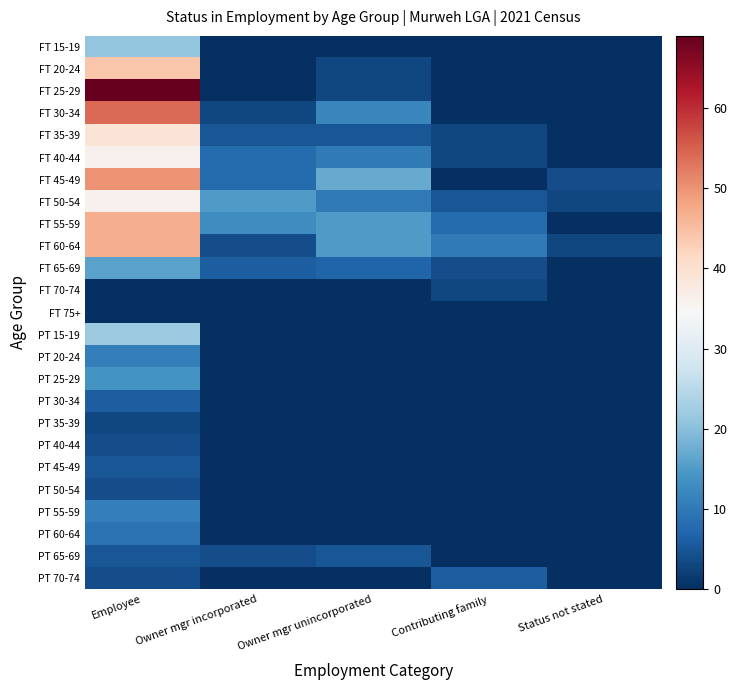

At which category is the sum across all series the highest?

Employee